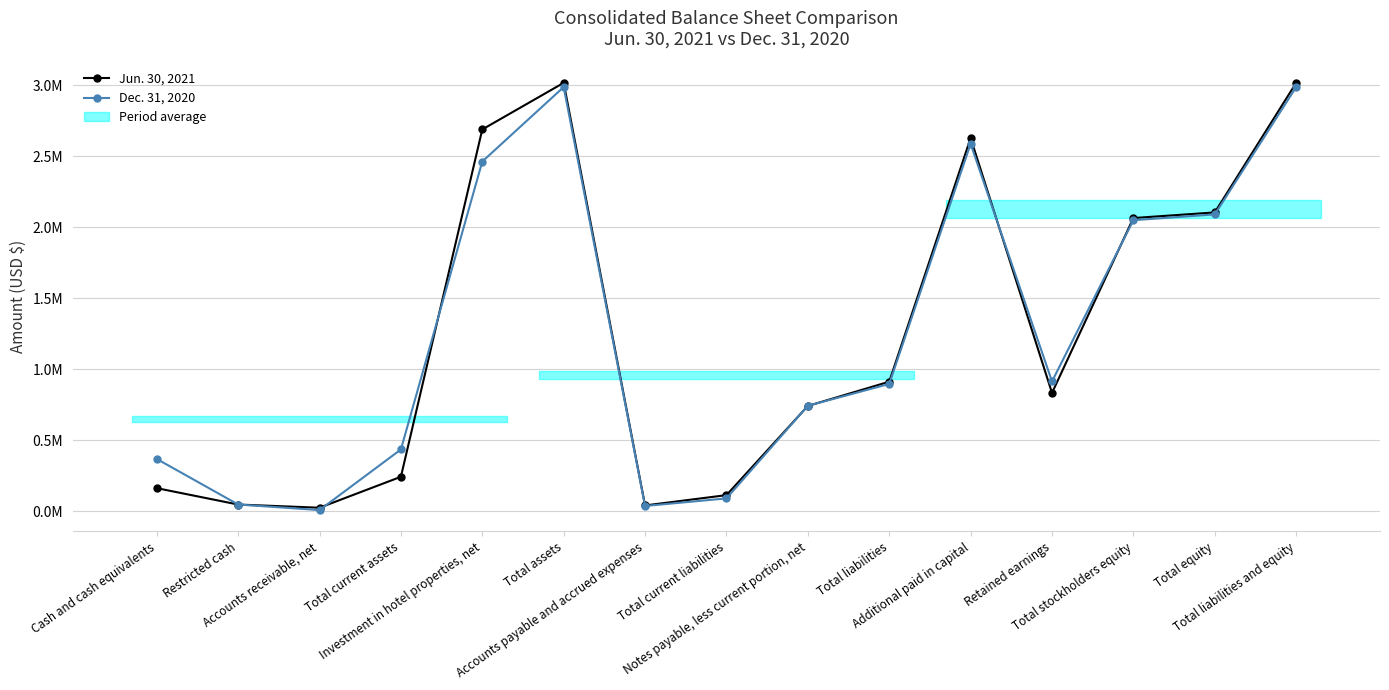

The Jun. 30, 2021 series shows 68532 at Total current assets. True or false?

False